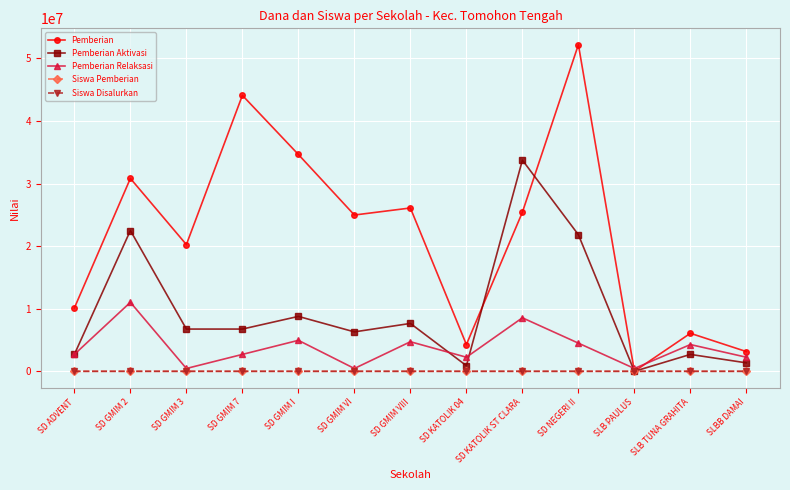

Where is the first local minimum for Pemberian Relaksasi?

SD GMIM 3